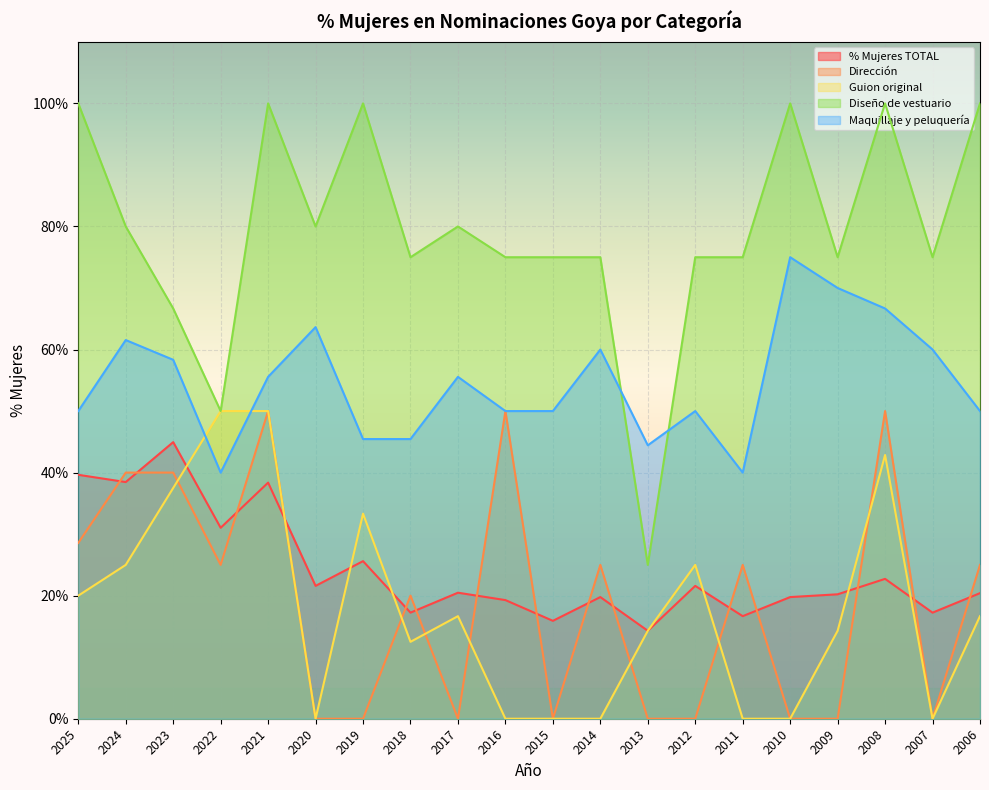

Which series has the largest total across all categories?

Diseño de vestuario